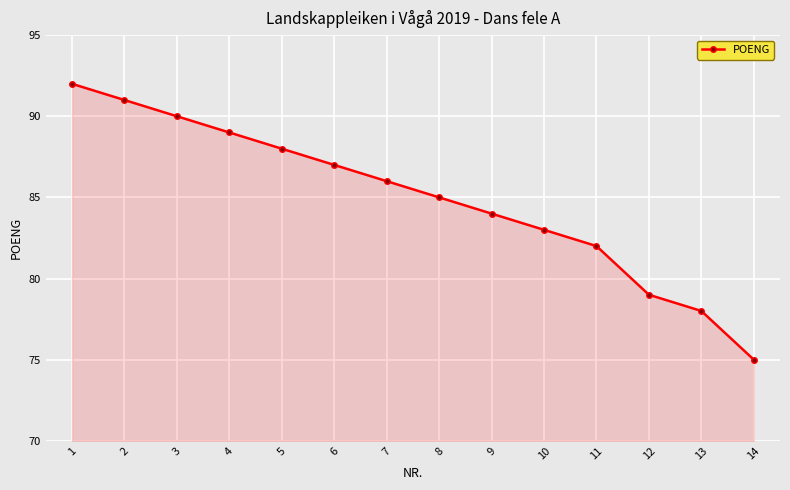

How many data points are less than 86?

7